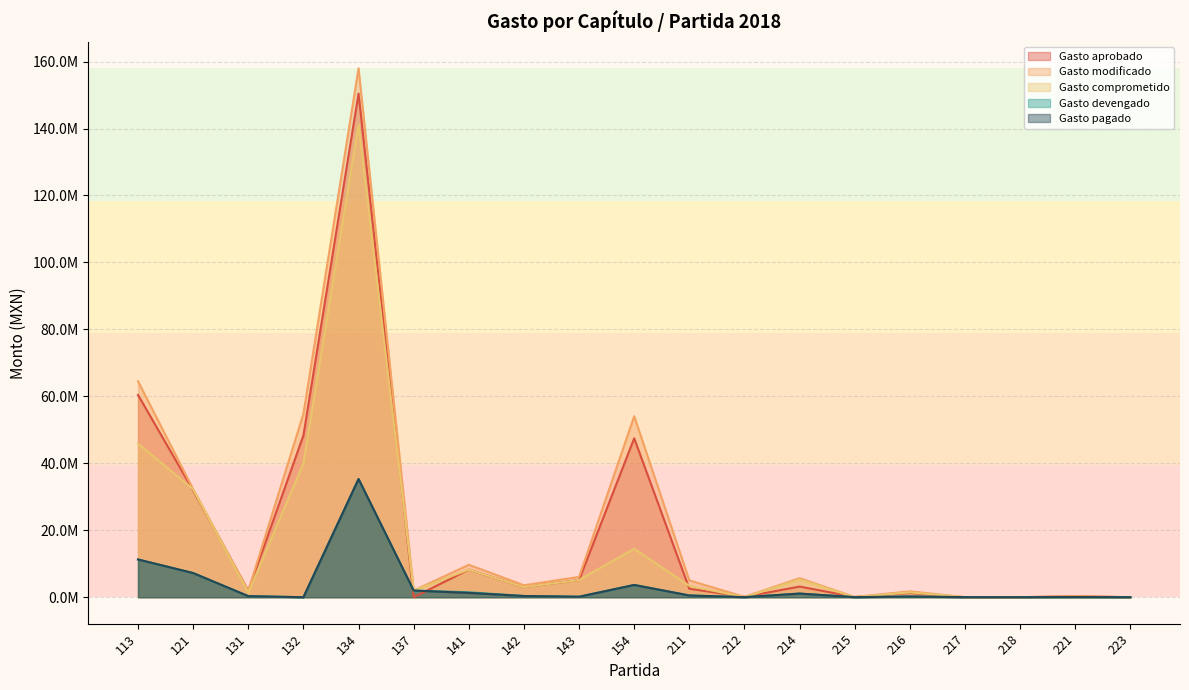

How many values in the Gasto modificado series exceed 3573741?

9